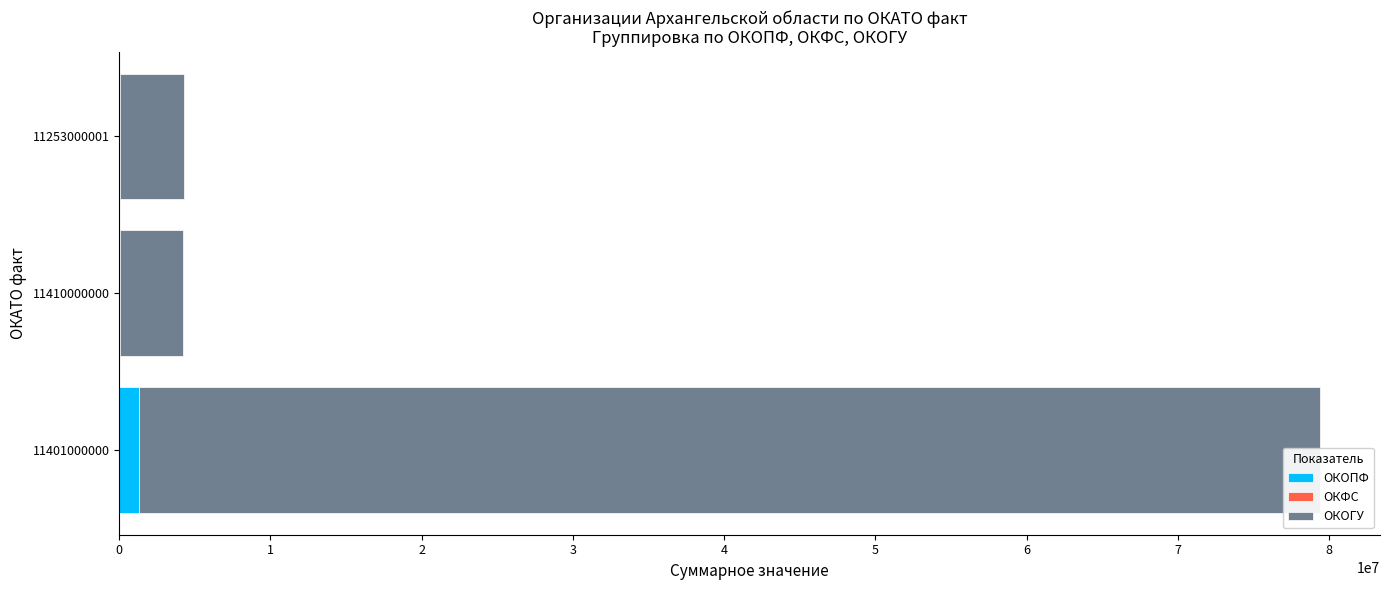

At which label does ОКФС reach its minimum?

1